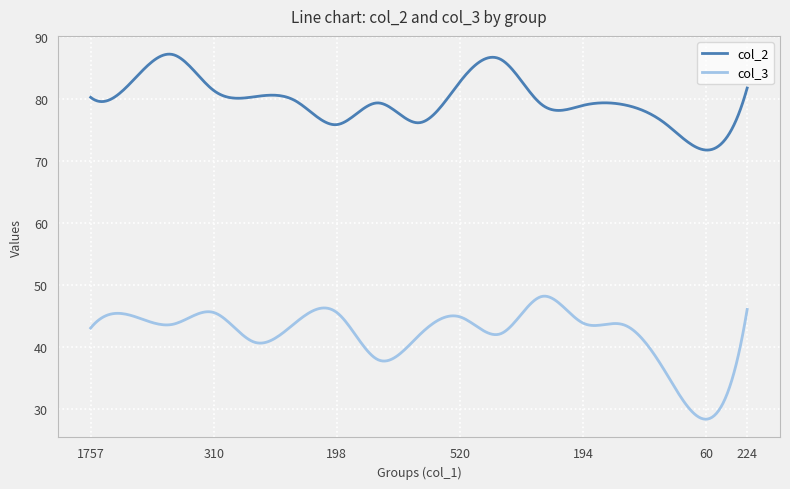

List the series in order of their peak value, lowest first.

col_3, col_2